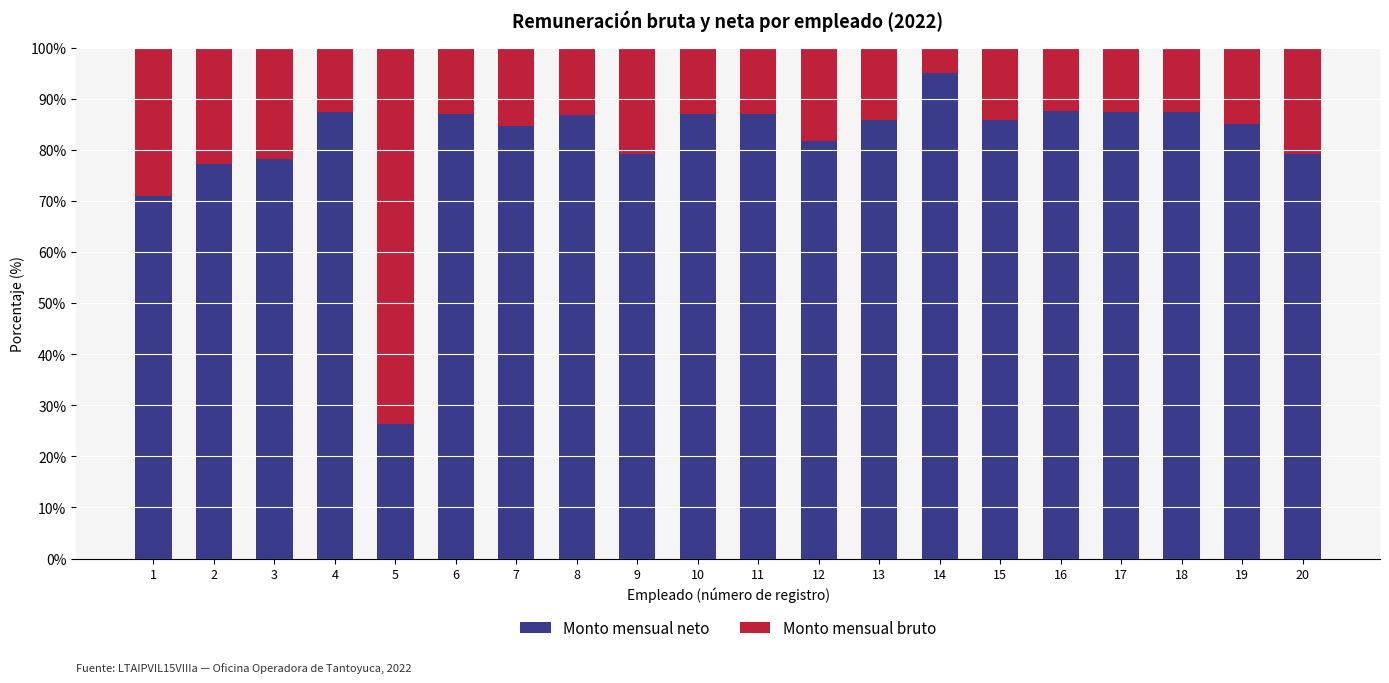

What is the difference between the Monto mensual neto values at 17 and 2?

10.2